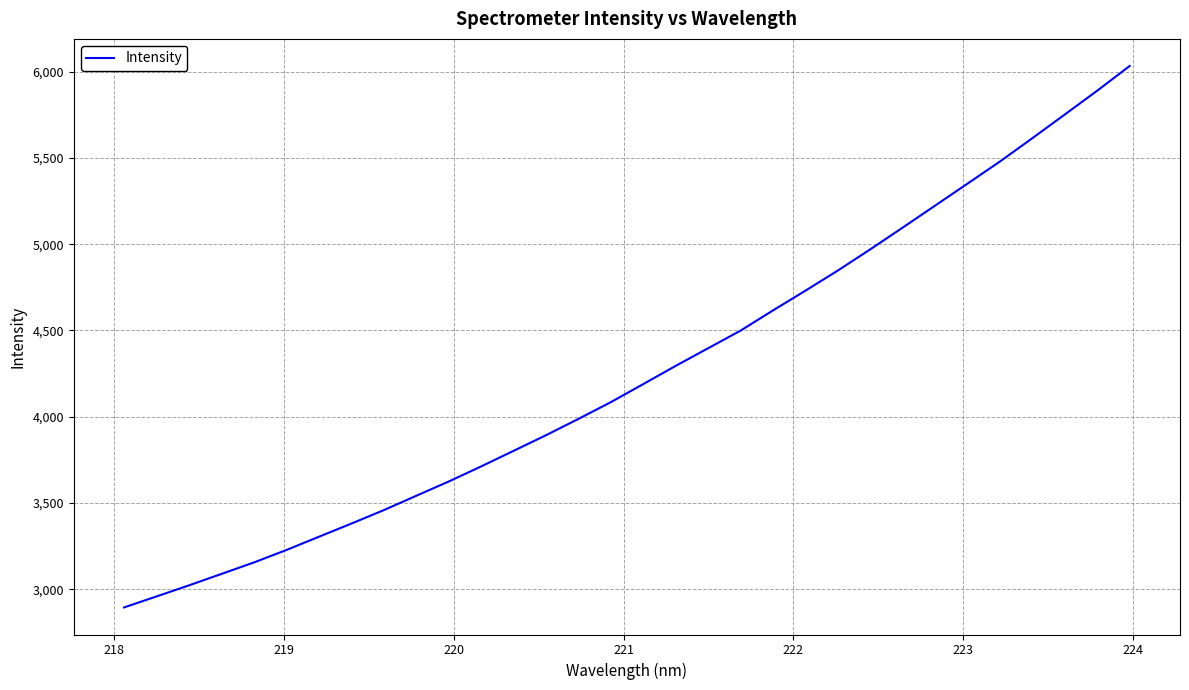

What is the difference between the maximum and minimum values?

3139.3